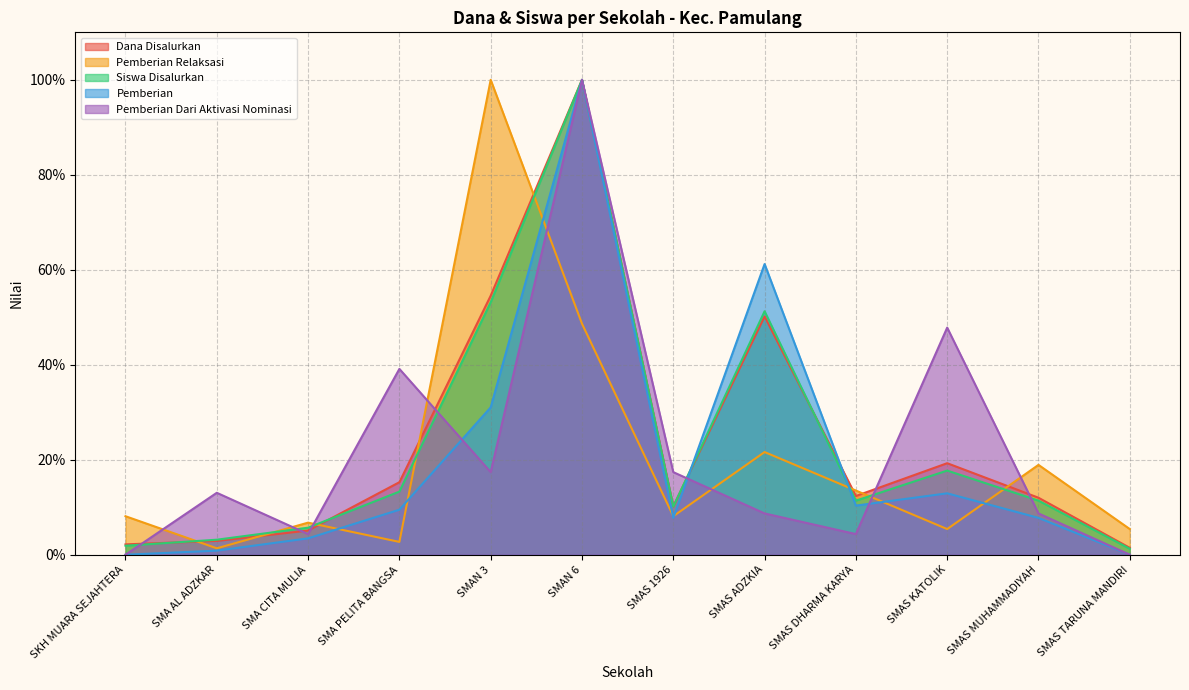

What is the maximum value for Pemberian Relaksasi?

100.0